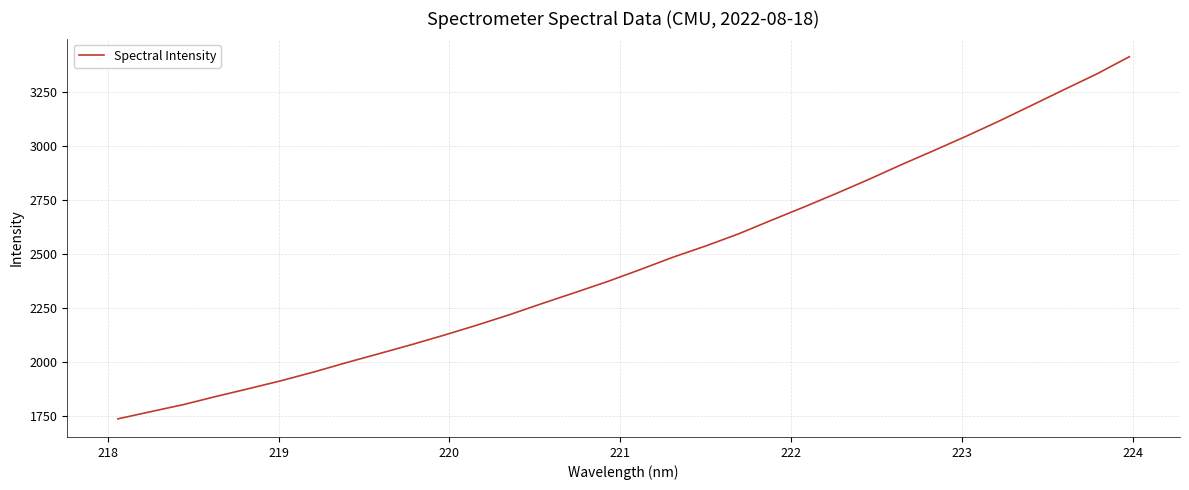

What is the minimum value shown in the chart?

1737.5